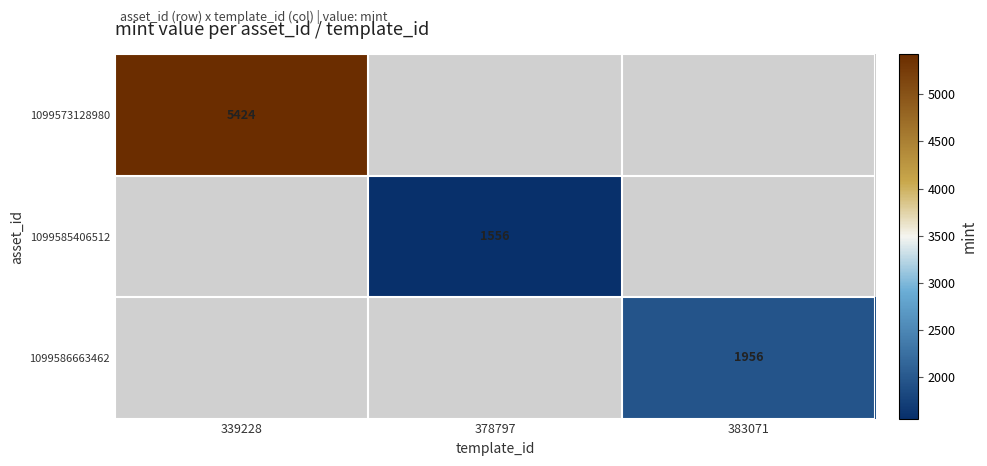

True or false: 1099573128980 has a value of 2792 at 339228.

False